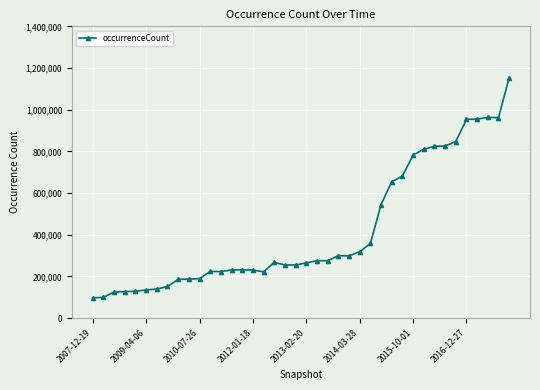

What is the difference between the second highest and second lowest values?

863494